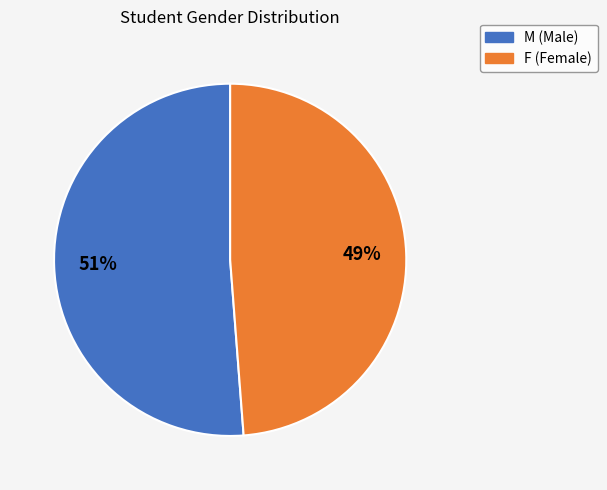

Rank the categories by value from lowest to highest.

F, M